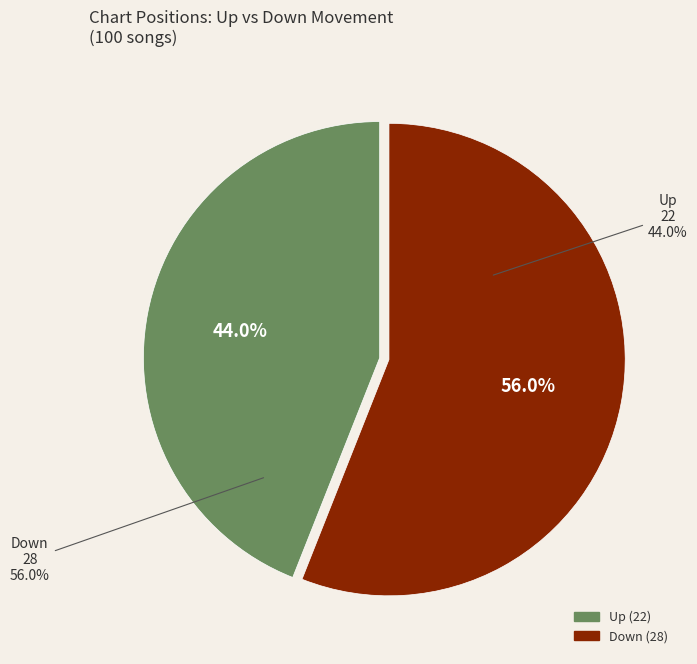

Combined, what portion of the pie is up and down?

100.0%